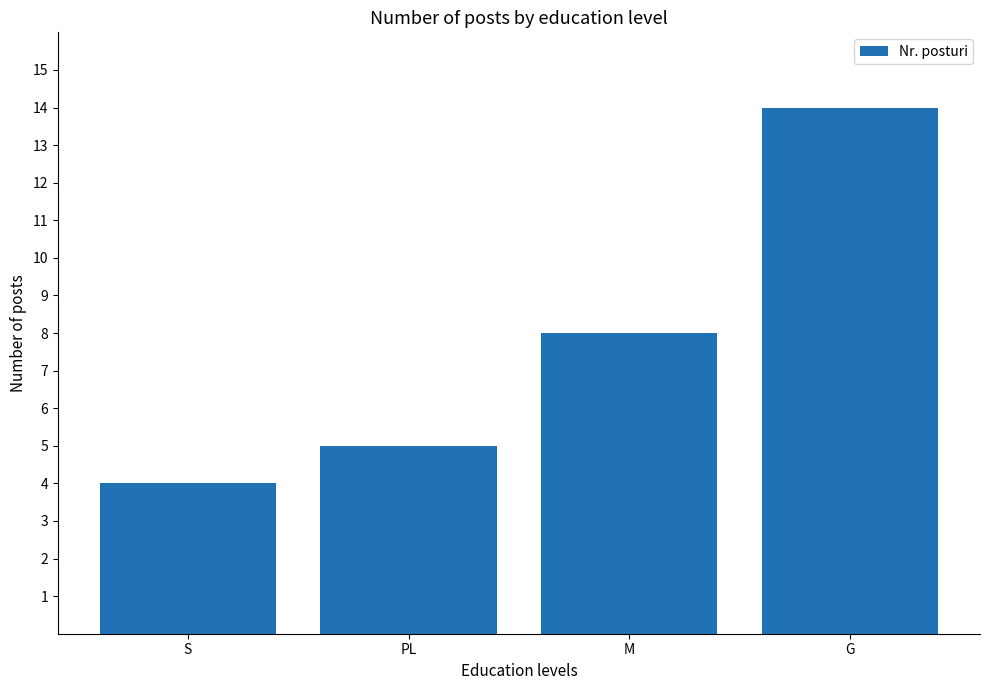

Reading left to right, extract all data points from this chart.

4	5	8	14